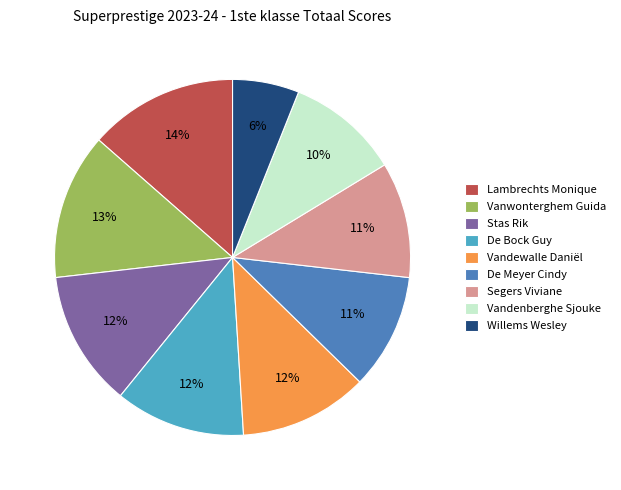

Which has a higher value, Vandewalle Daniël or Vandenberghe Sjouke?

Vandewalle Daniël